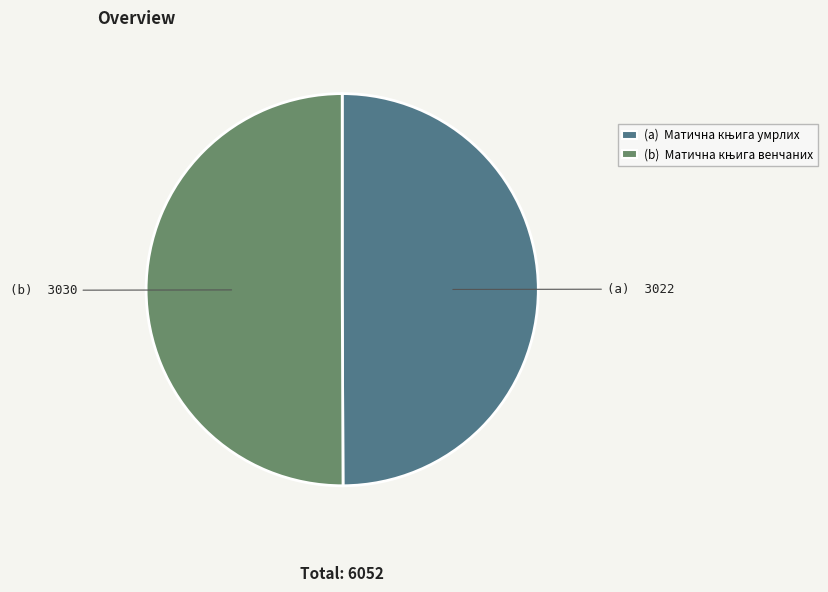

Which slice is the smallest?

Матична књига умрлих